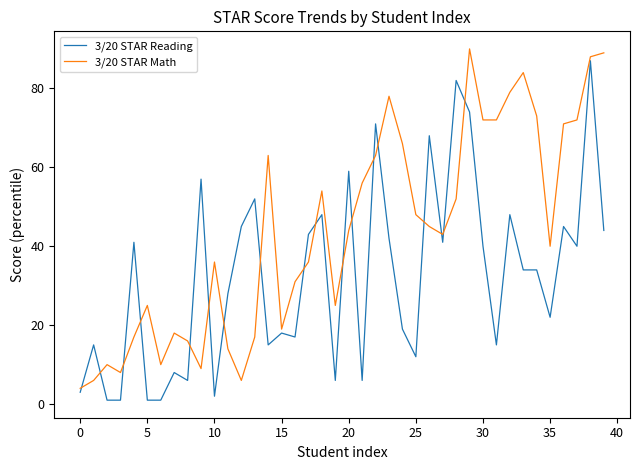

Reading right to left, list all the values displayed in this chart.

3/20 STAR Reading: 44	87	40	45	22	34	34	48	15	40	74	82	41	68	12	19	42	71	6	59	6	48	43	17	18	15	52	45	28	2	57	6	8	1	1	41	1	1	15	3
3/20 STAR Math: 89	88	72	71	40	73	84	79	72	72	90	52	43	45	48	66	78	63	56	44	25	54	36	31	19	63	17	6	14	36	9	16	18	10	25	17	8	10	6	4